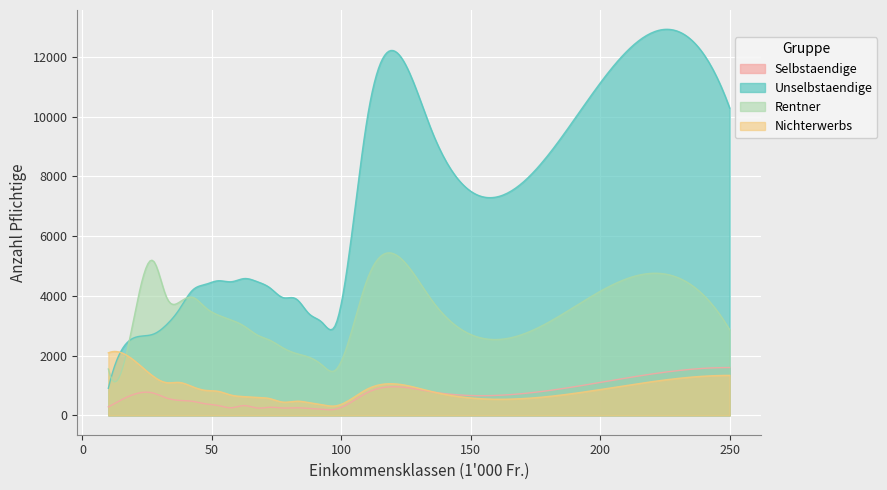

Which series has the largest total across all categories?

Unselbstaendige